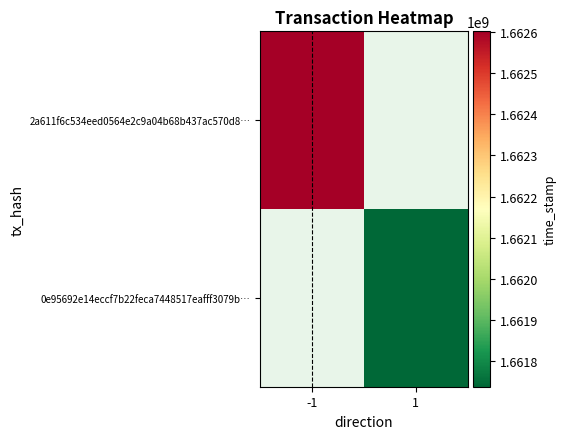

What is the smallest value displayed?

1661738673.0